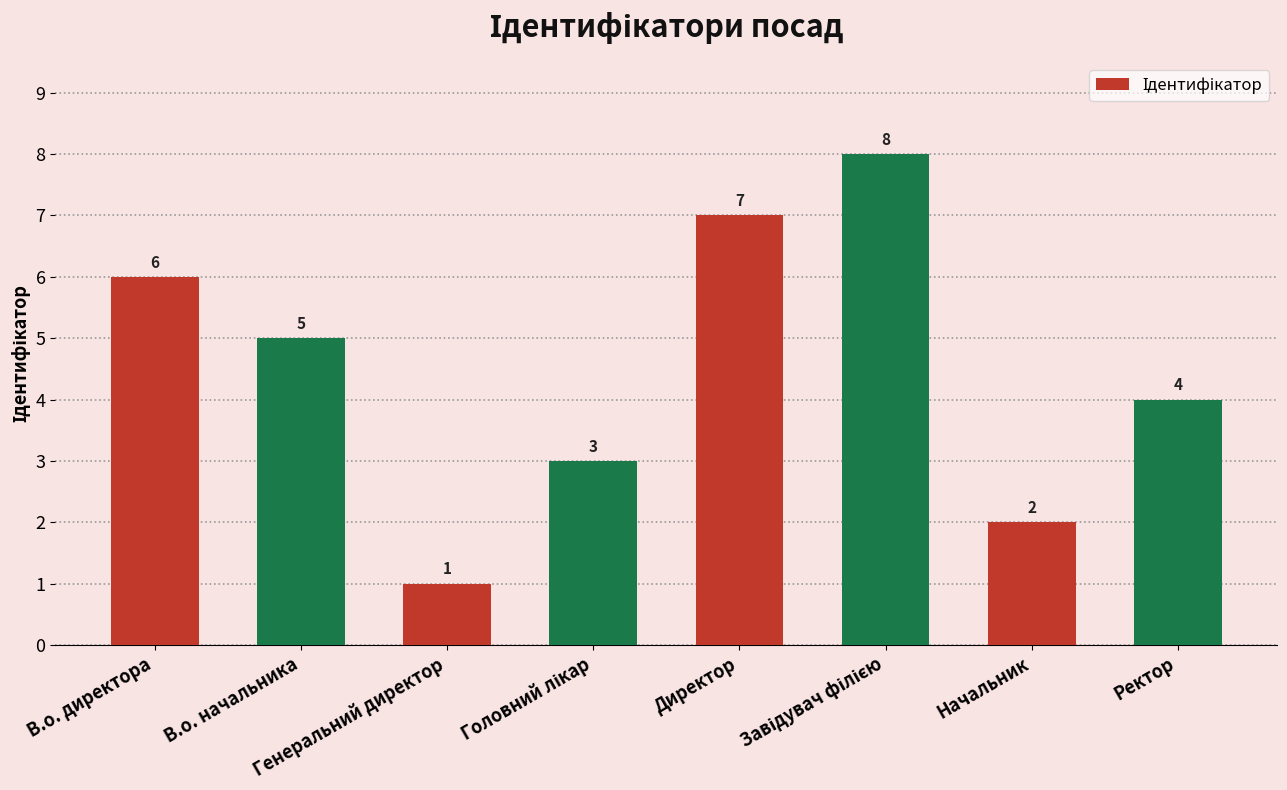

What is the difference between the second highest and minimum values?

6